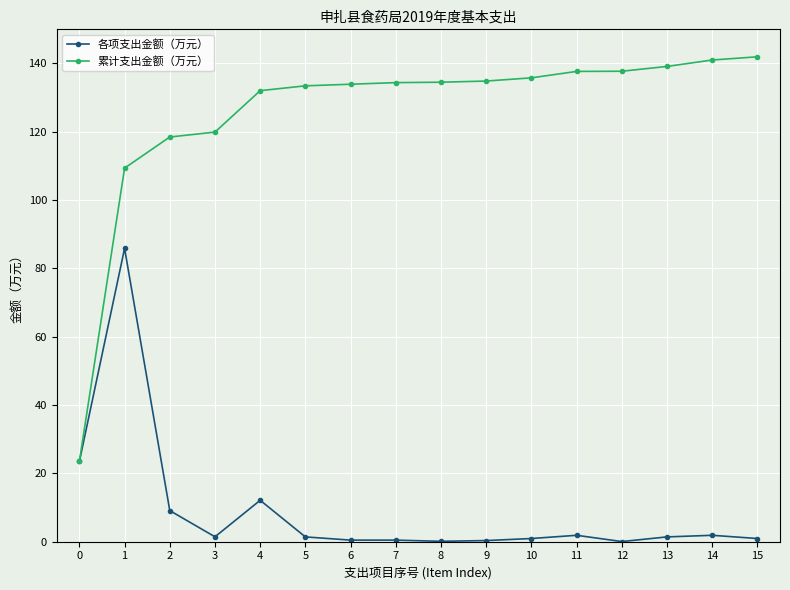

What is the greatest value displayed?

142.0